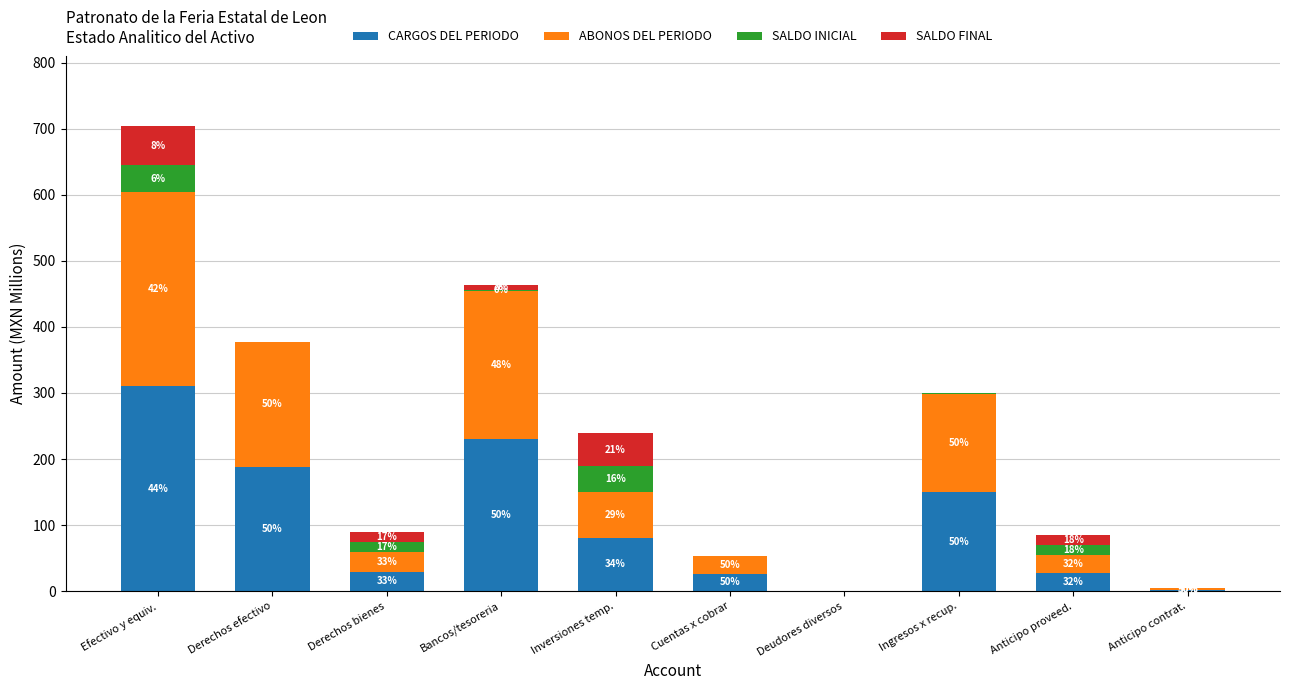

At Anticipo proveed., list the series in order from smallest to largest.

SALDO FINAL, SALDO INICIAL, CARGOS DEL PERIODO, ABONOS DEL PERIODO